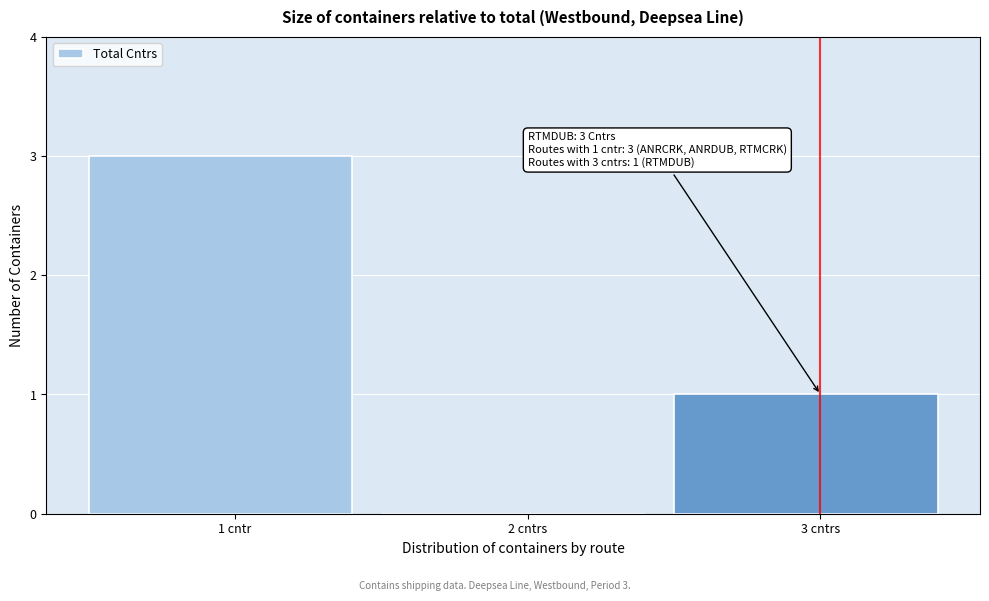

Reading left to right, transcribe all the data shown in this chart.

1 cntr=3	2 cntrs=0	3 cntrs=1